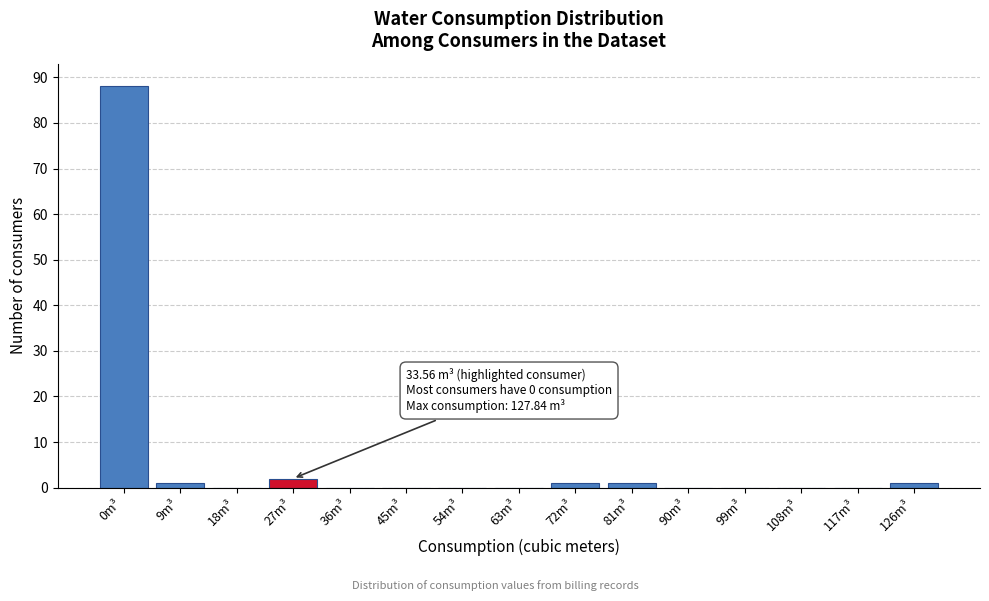

Reading right to left, what are all the values shown in this chart?

126m³=1	117m³=0	108m³=0	99m³=0	90m³=0	81m³=1	72m³=1	63m³=0	54m³=0	45m³=0	36m³=0	27m³=2	18m³=0	9m³=1	0m³=88